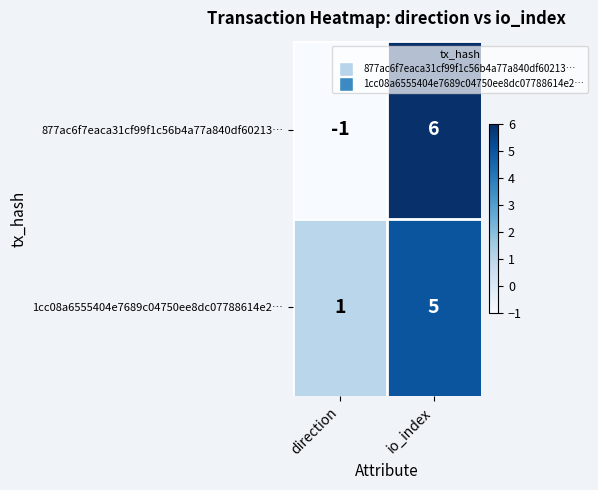

List the series in order of their overall mean, highest first.

1cc08a6555404e7689c04750ee8dc07788614e2…, 877ac6f7eaca31cf99f1c56b4a77a840df60213…